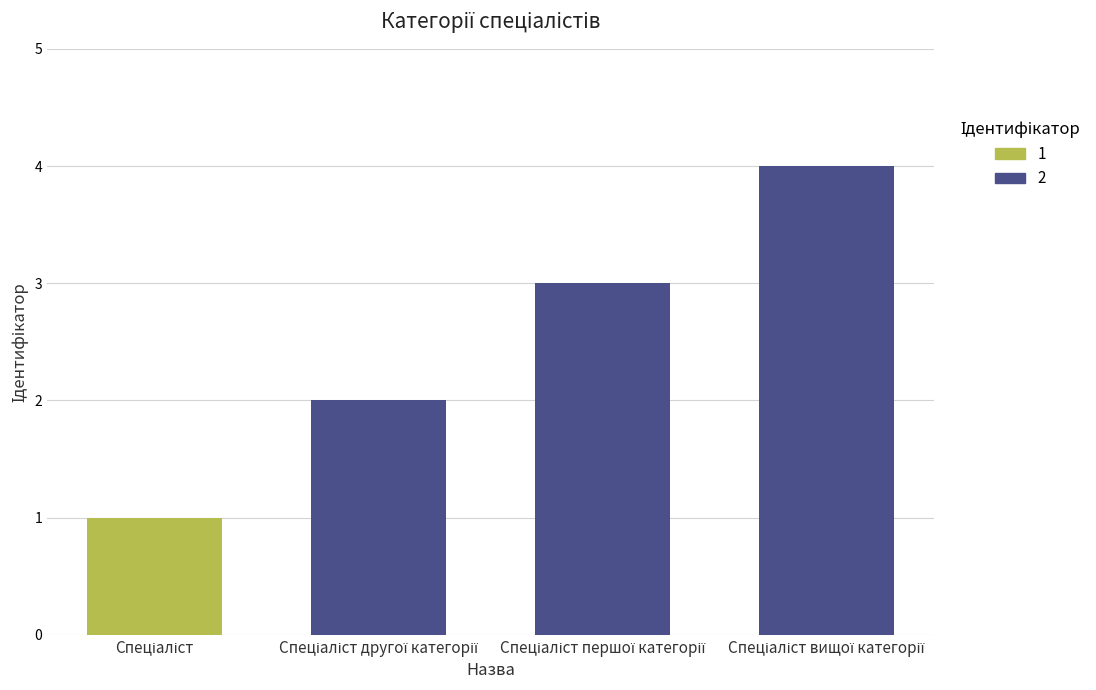

How many categories are shown in the chart?

4